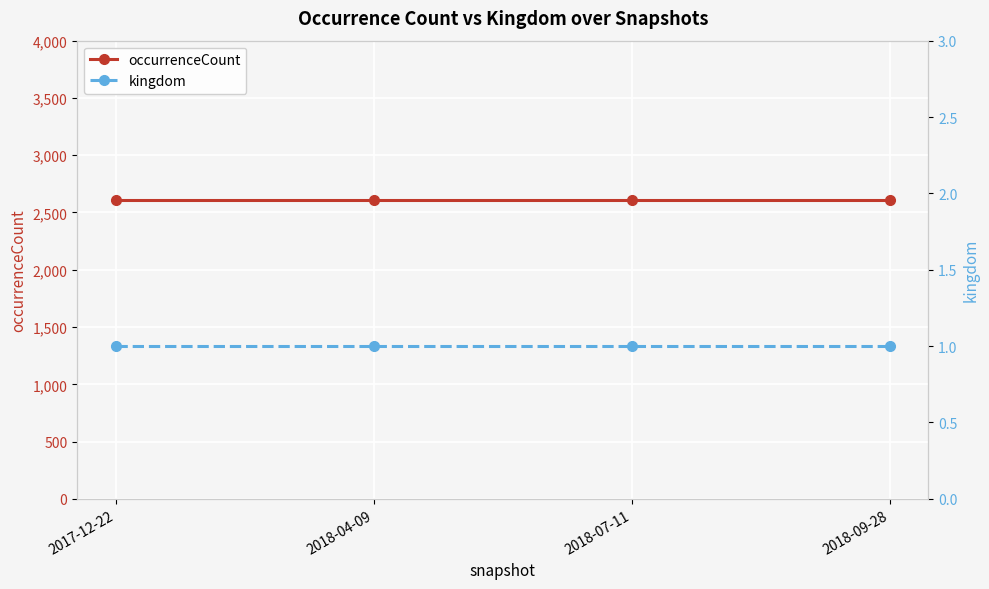

Which series has the largest total across all categories?

occurrenceCount